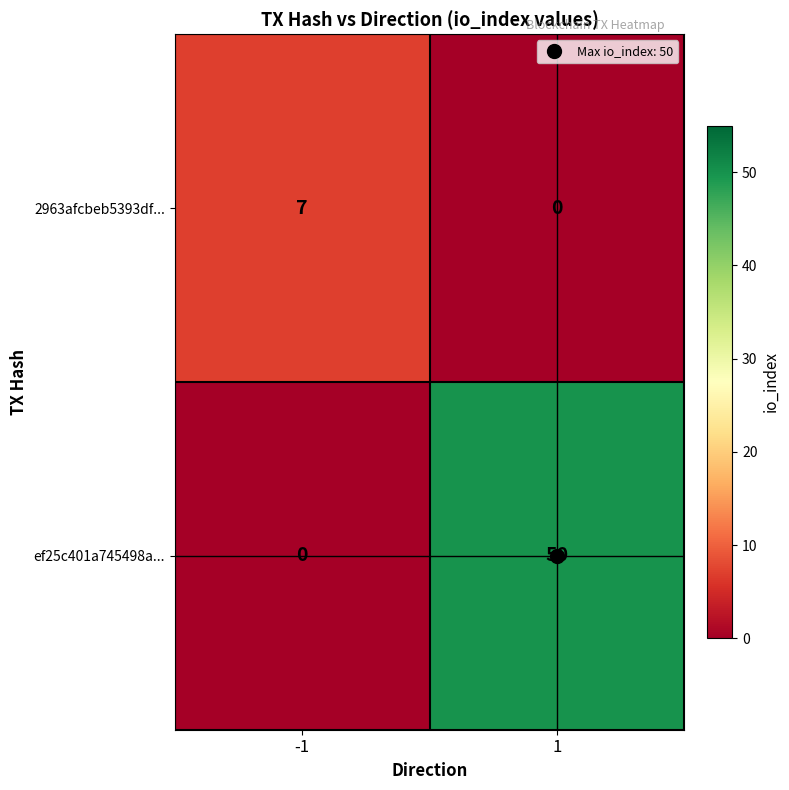

How many series are shown in this chart?

2